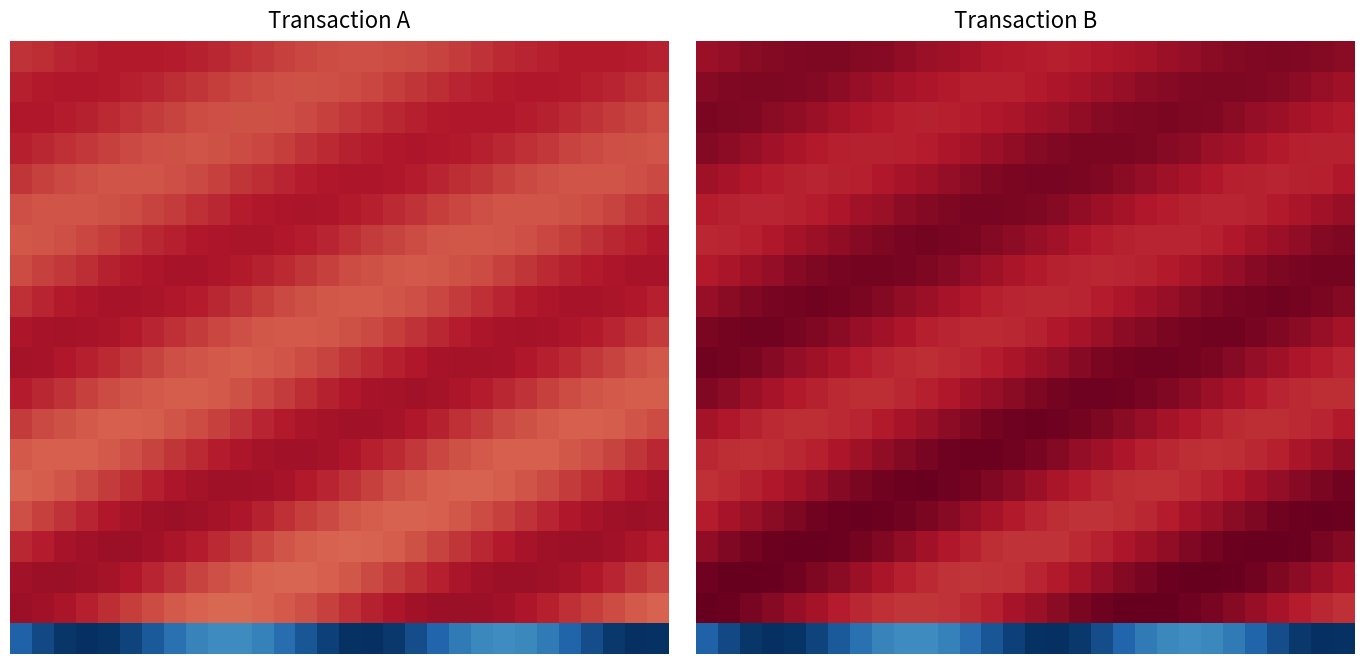

How many categories are shown in the chart?

30